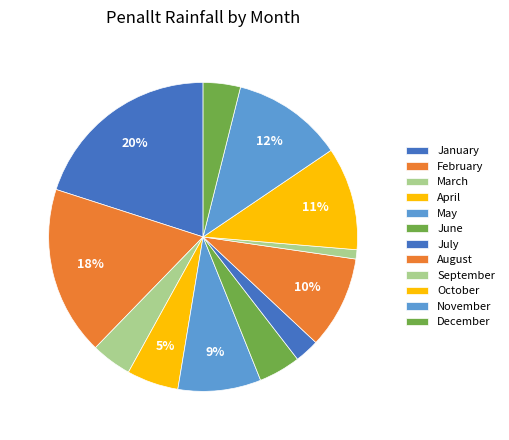

To the nearest percent, what is the combined percentage of November and December?

16%